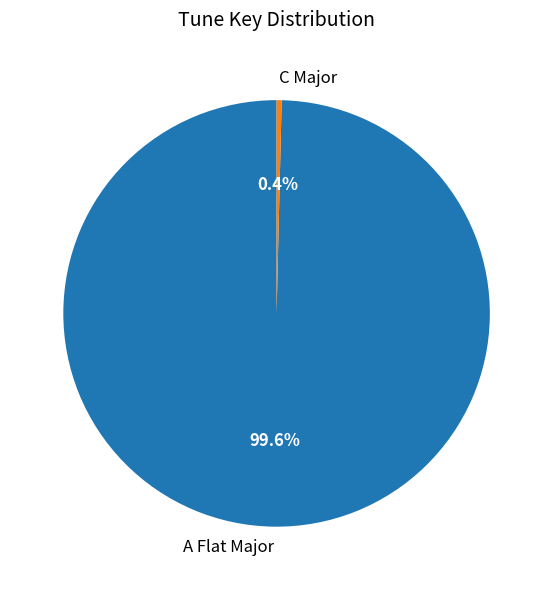

What percentage is NOT represented by A Flat Major?

0.4%